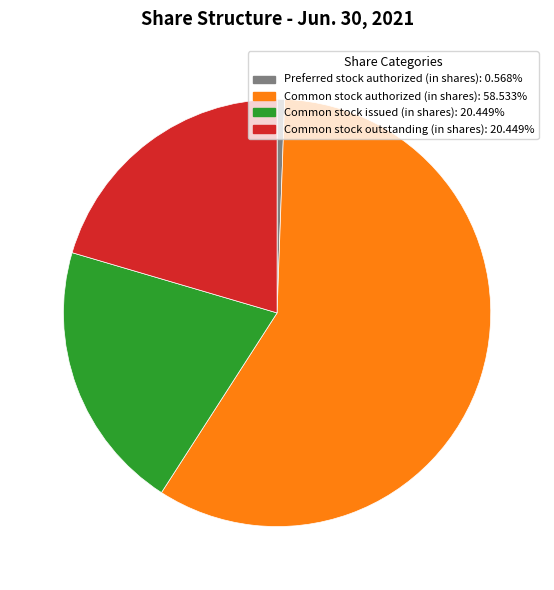

Is there a majority slice in this chart?

Yes